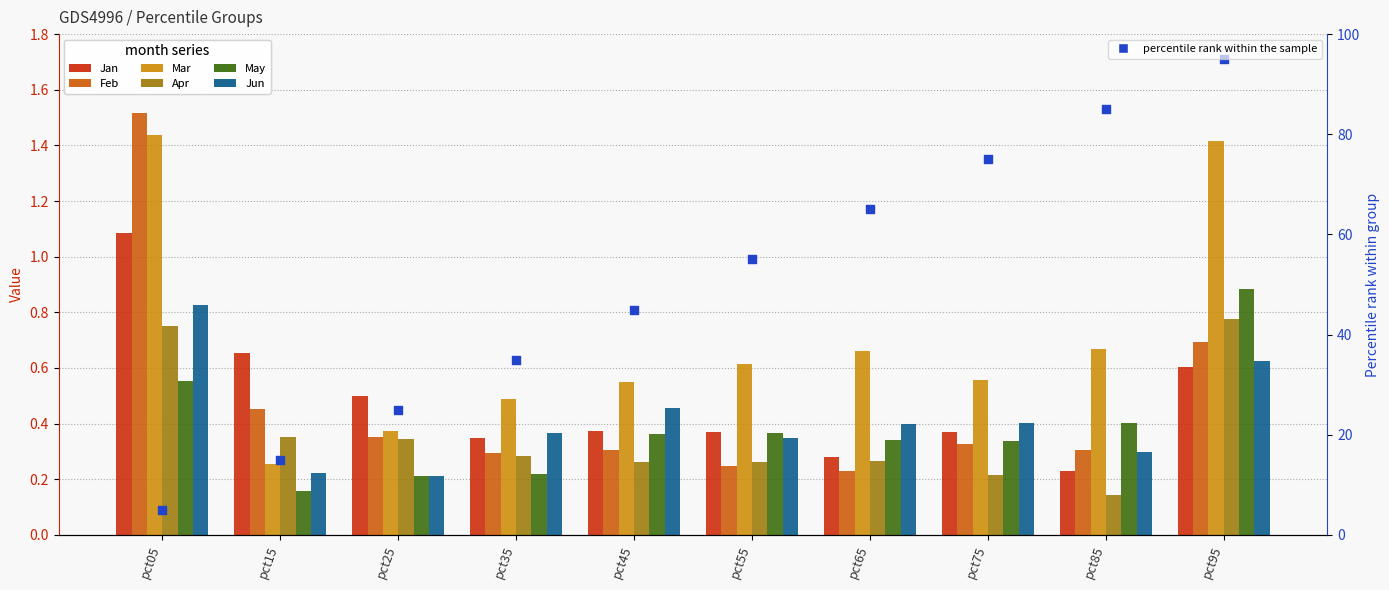

What is the total value across all series at pct65?

2.2